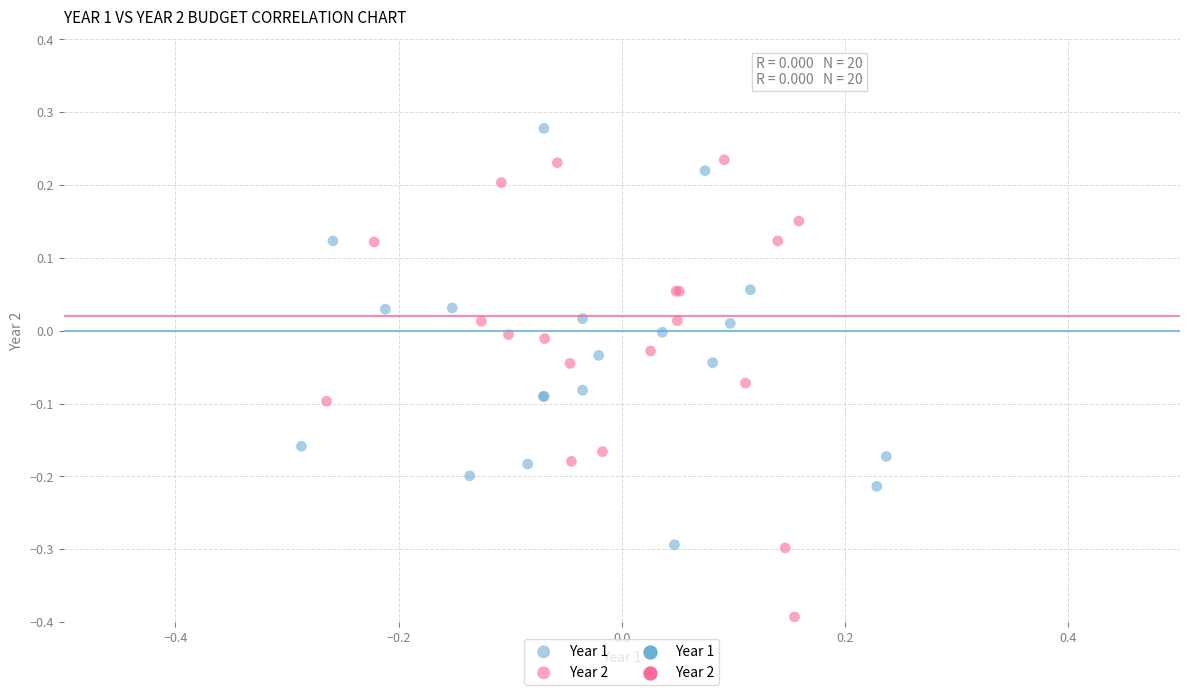

Which series contains the highest Y value?

Year 1